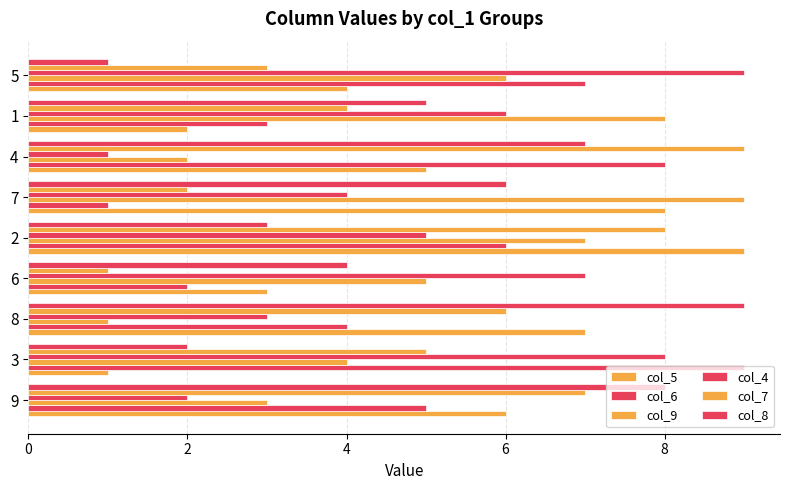

How many data points in col_5 are less than 5?

4